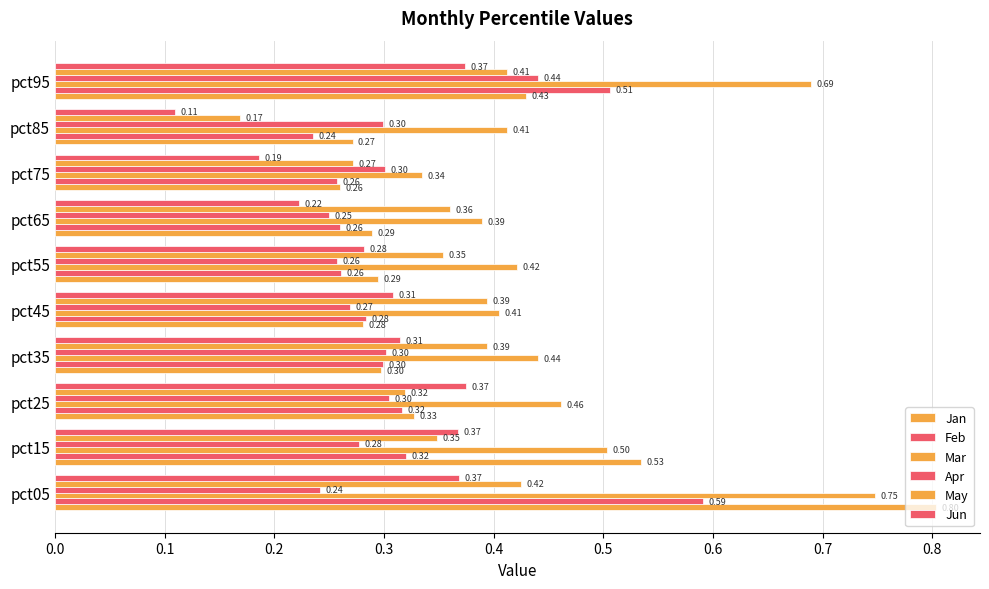

Count the Jun values in the range 0 to 1.

10